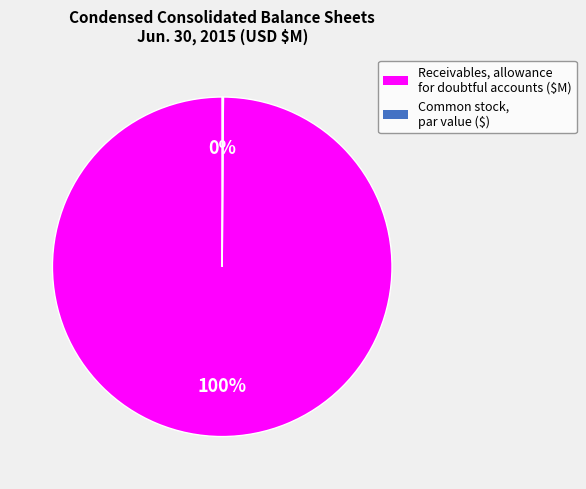

Does any single category account for the majority?

Yes